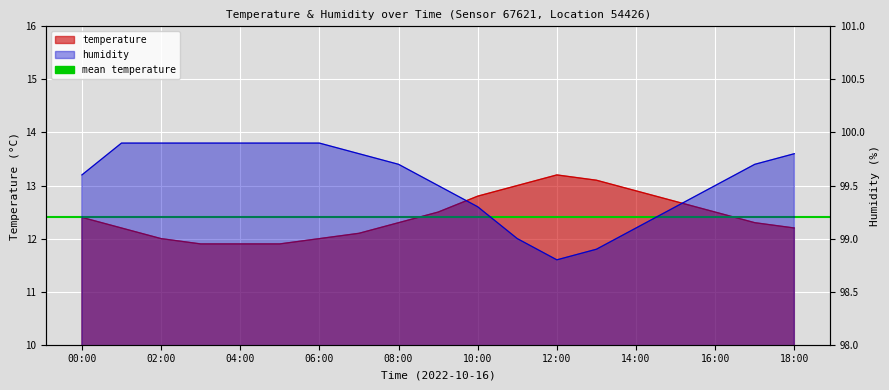

At which category does the chart reach its peak across all series?

01:00